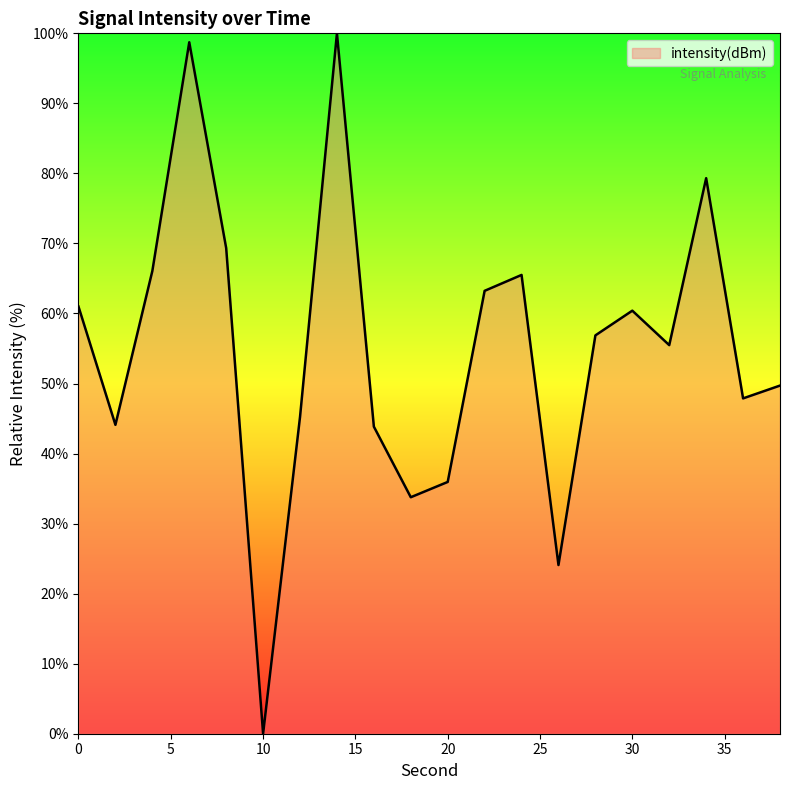

How many positive values are there?

19